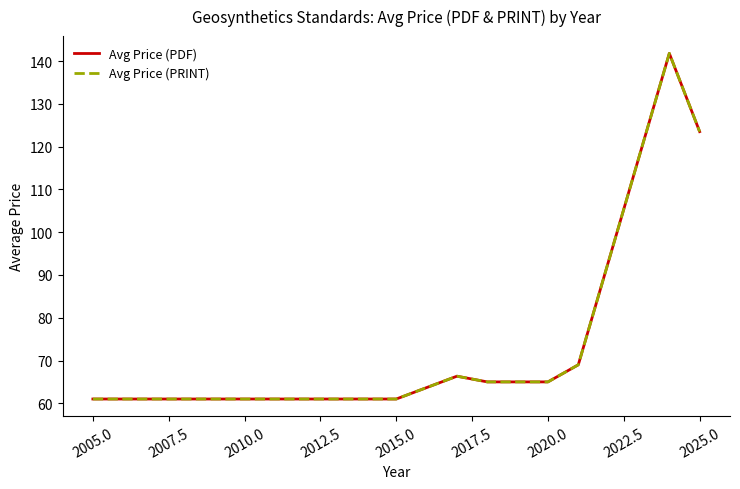

Is this an area chart (filled region under the line)?

No